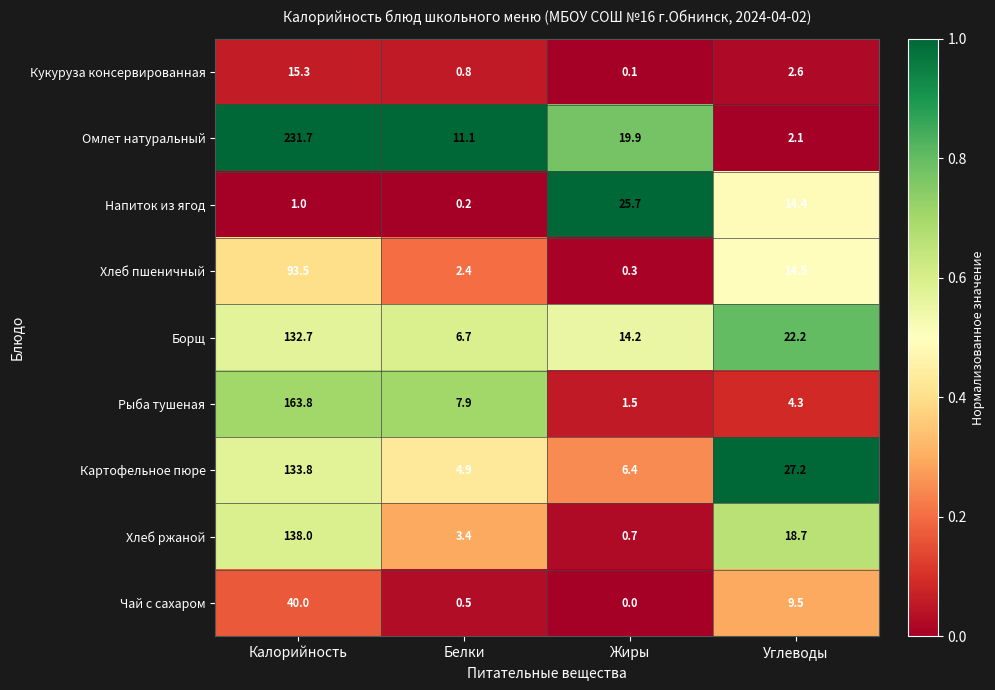

How many distinct data groups are displayed?

9